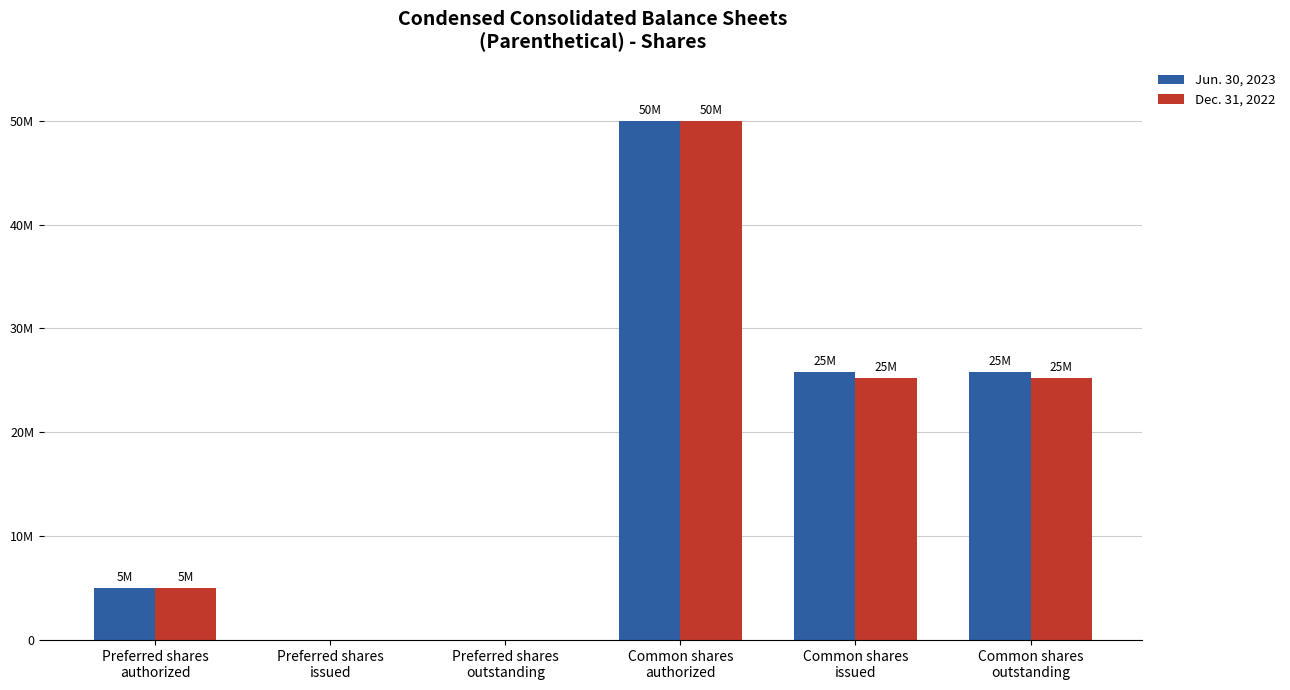

List the series in order of their overall mean, highest first.

Jun. 30, 2023, Dec. 31, 2022